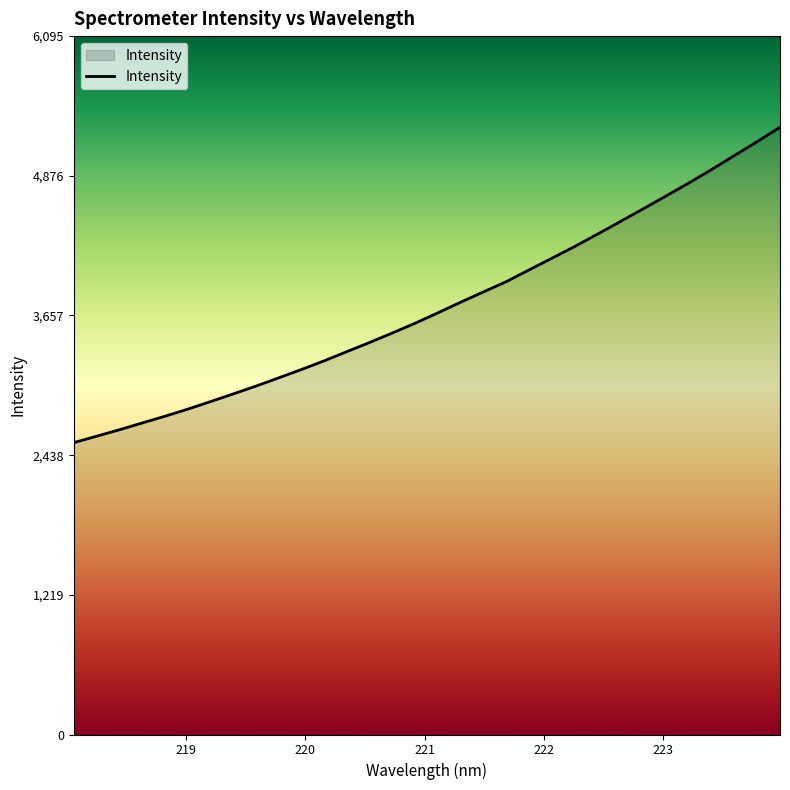

What is the difference between the maximum and minimum values?

2752.9